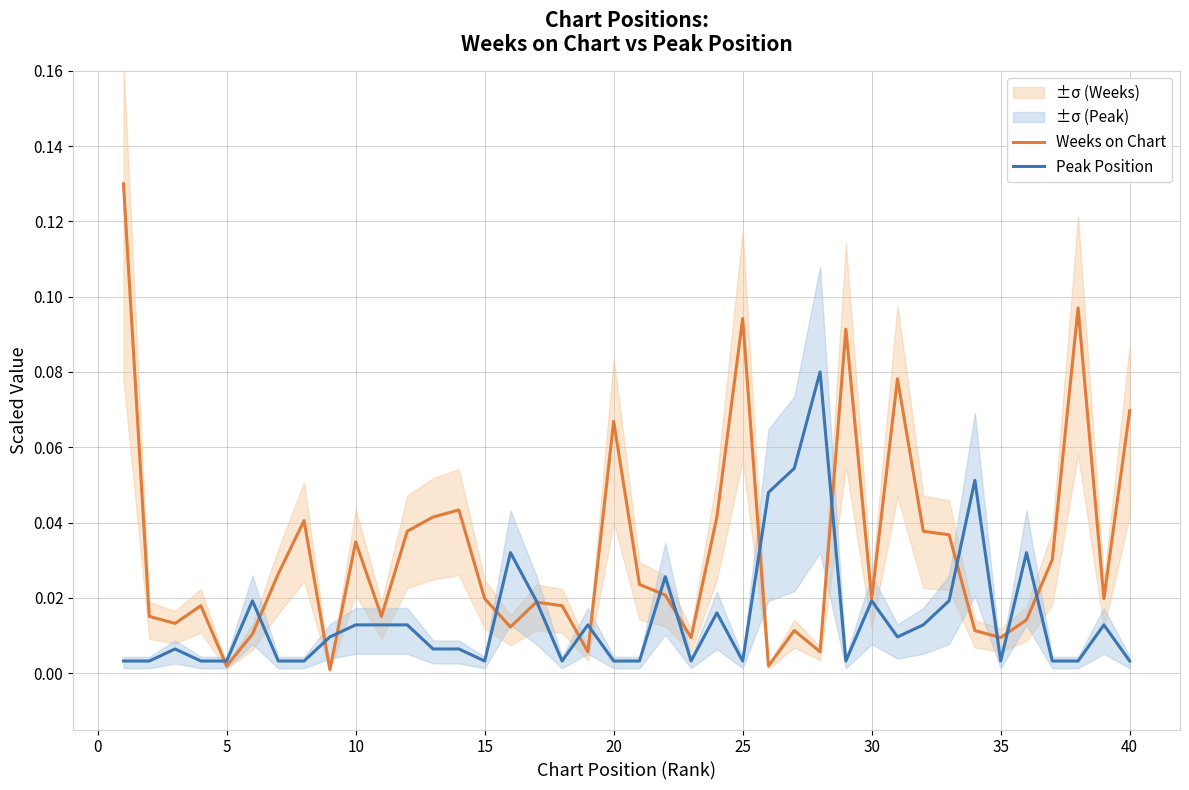

Is this an area chart (filled region under the line)?

No